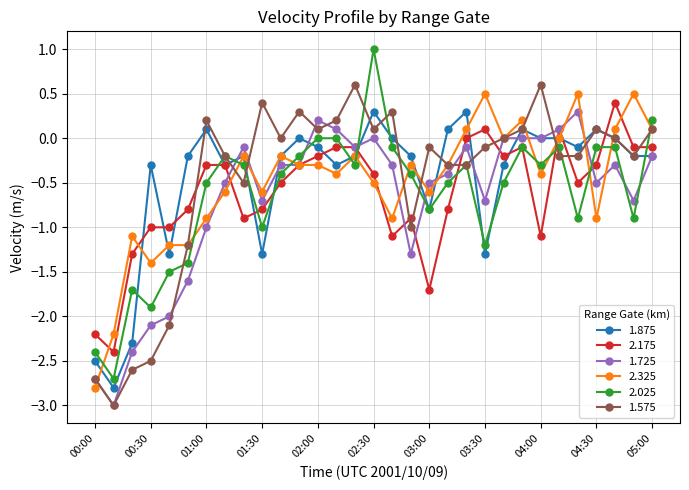

What is the value of the 2.025 point at the 9th from the left?

-0.3